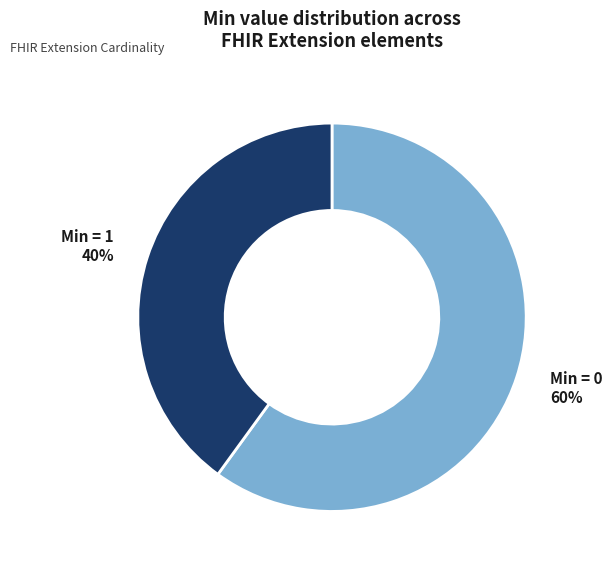

Which slice is the smallest?

Min = 1